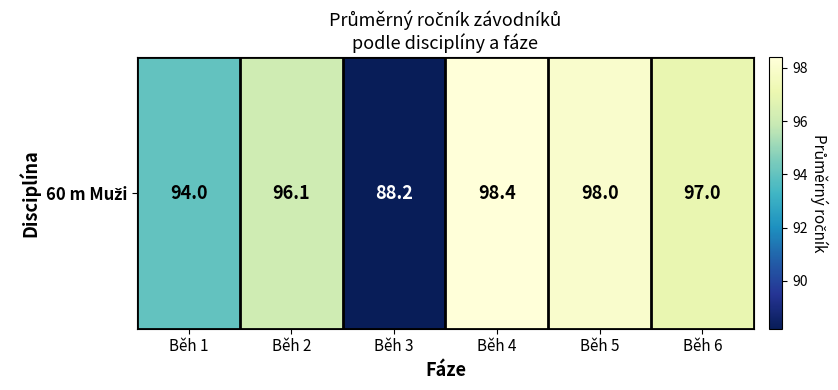

Rank the categories by value from lowest to highest.

Běh 3, Běh 1, Běh 2, Běh 6, Běh 5, Běh 4